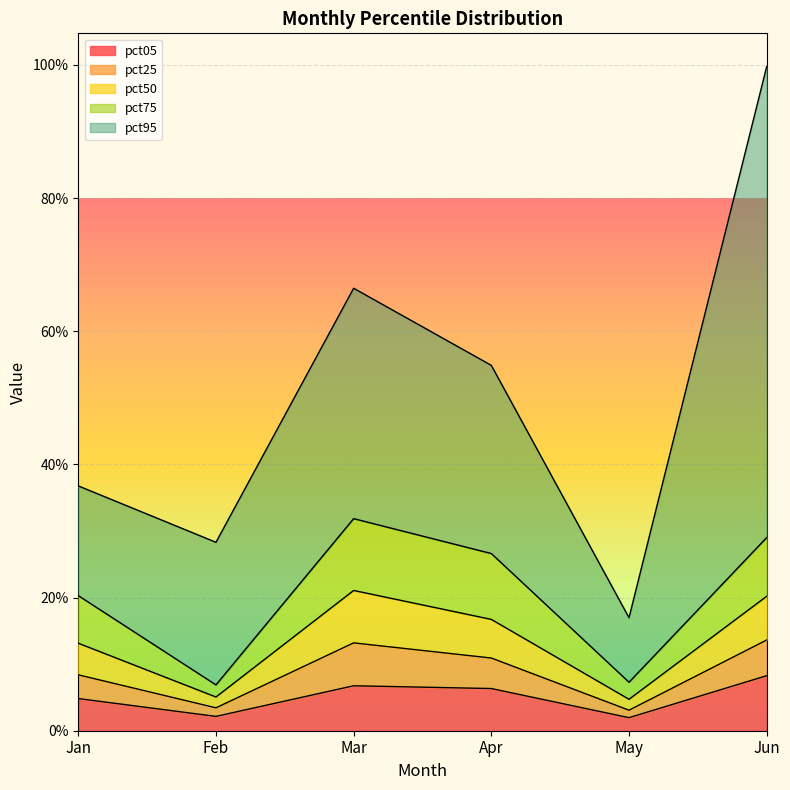

The pct50 series shows 0.1 at May. True or false?

True